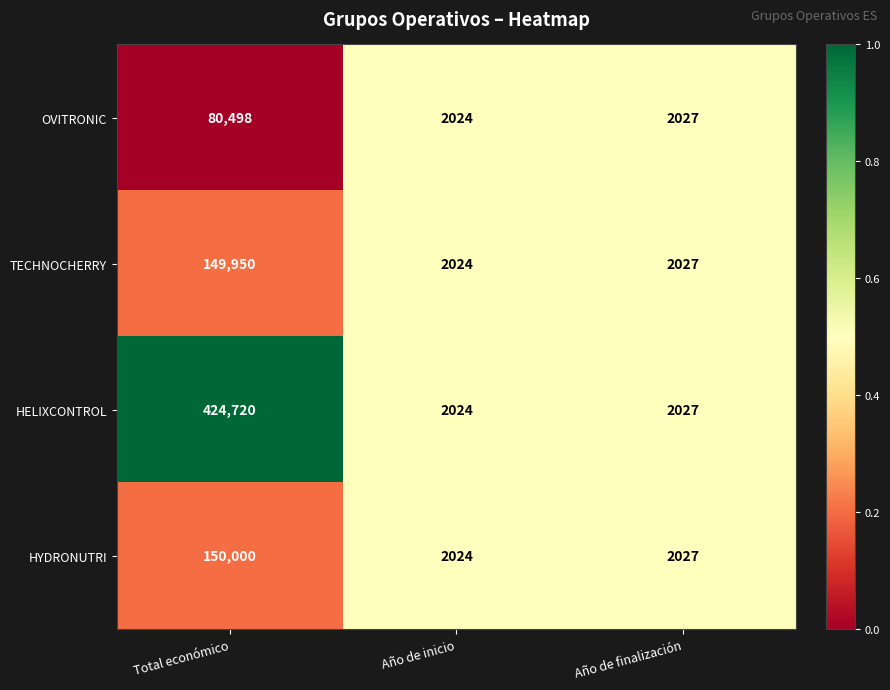

At which category is the sum across all series the highest?

Total económico